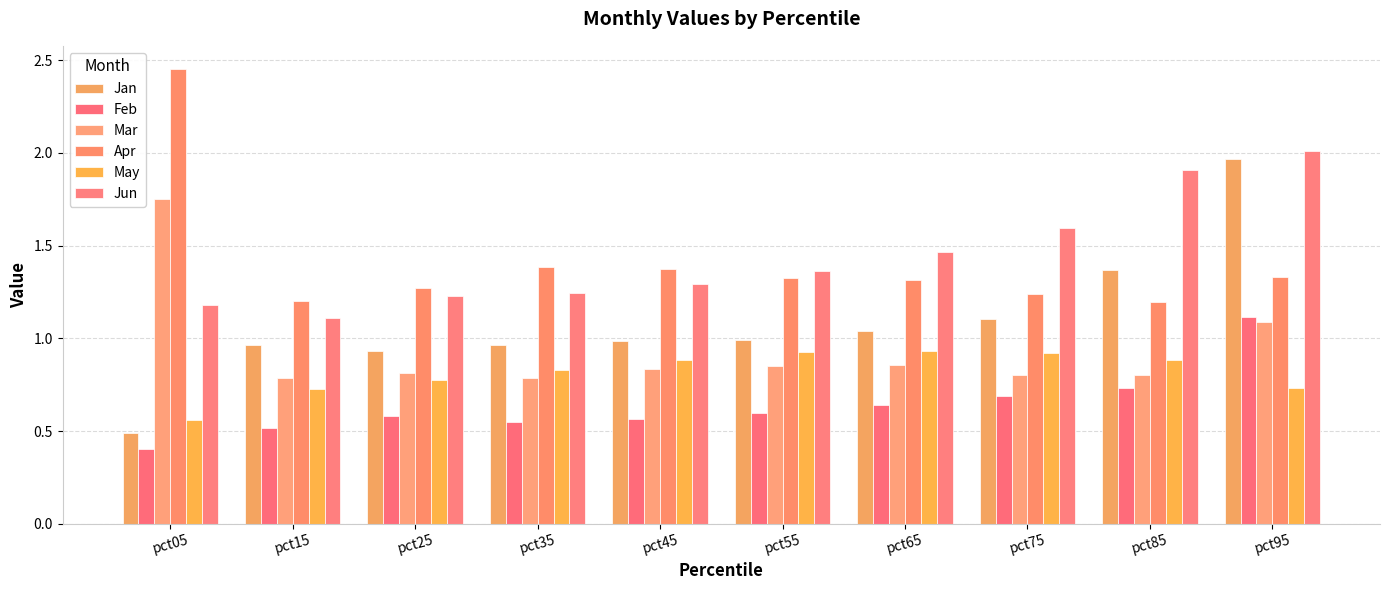

At pct65, list the series in order from smallest to largest.

Feb, Mar, May, Jan, Apr, Jun